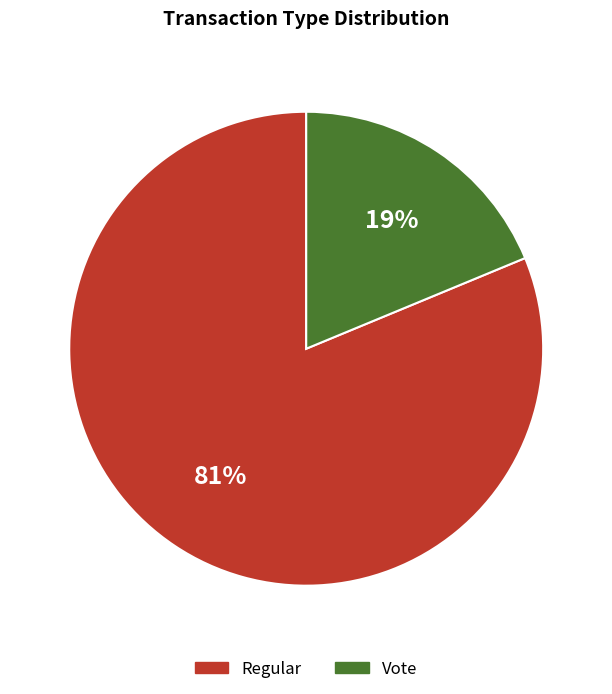

To the nearest percent, what portion does Vote represent?

19%